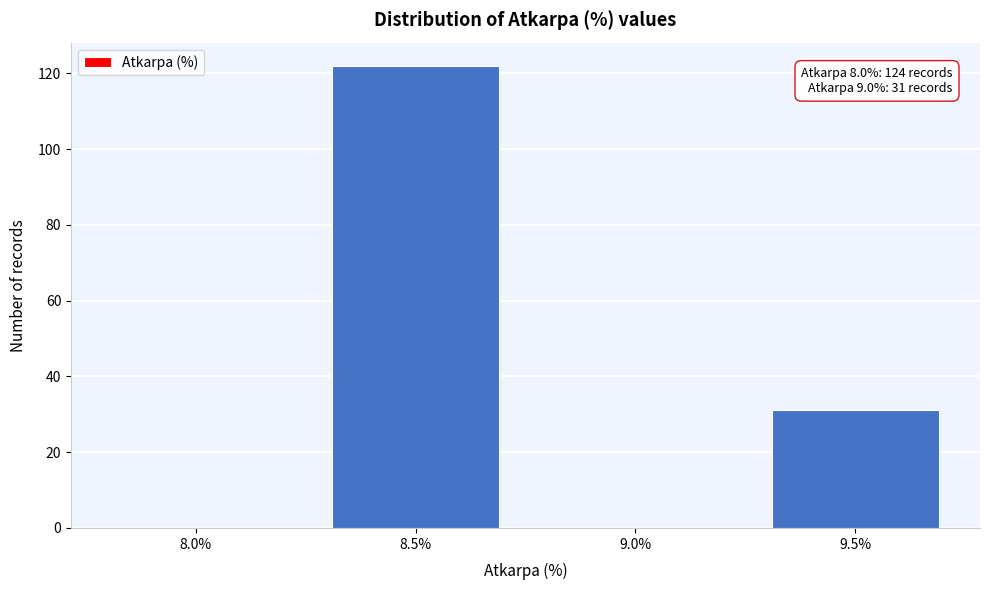

Reading right to left, transcribe all the data shown in this chart.

9.5%=31	9.0%=0	8.5%=122	8.0%=0